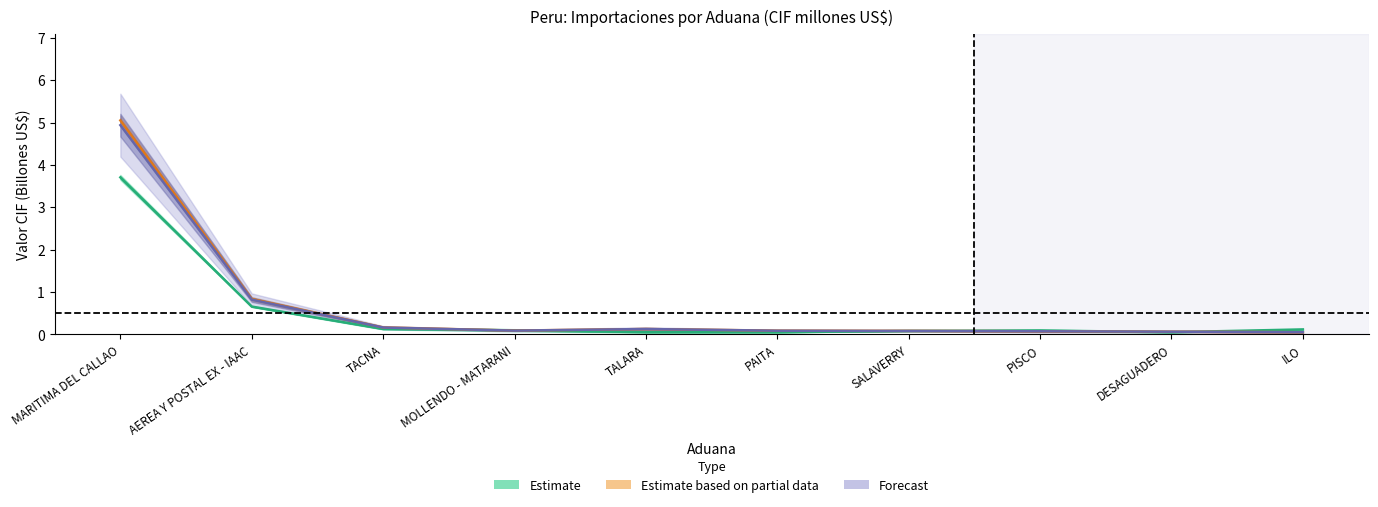

Which category has the highest value in the II Trim 2009 series?

MARITIMA DEL CALLAO